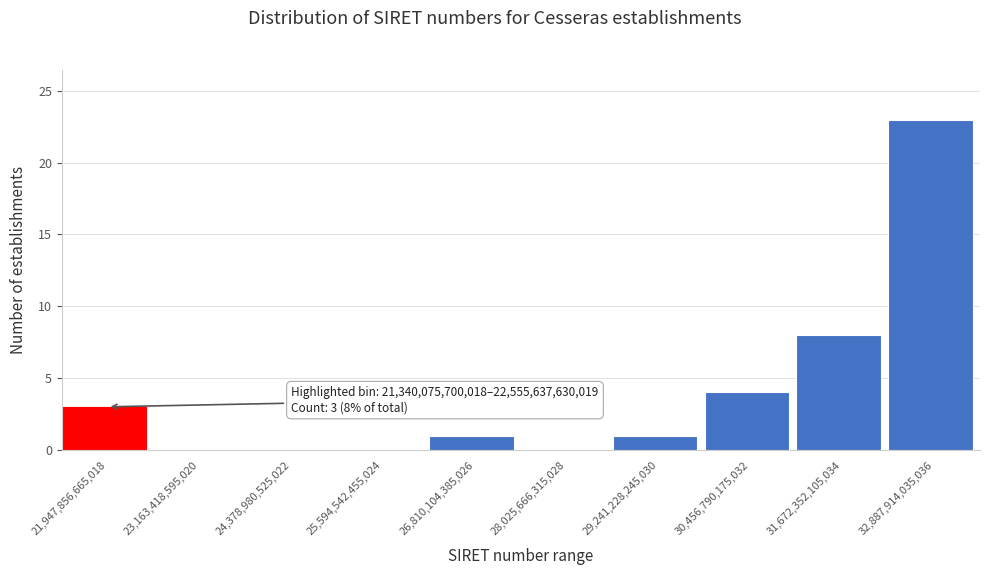

Which range on the x-axis has the tallest bar?

32200000000000 to 33400000000000